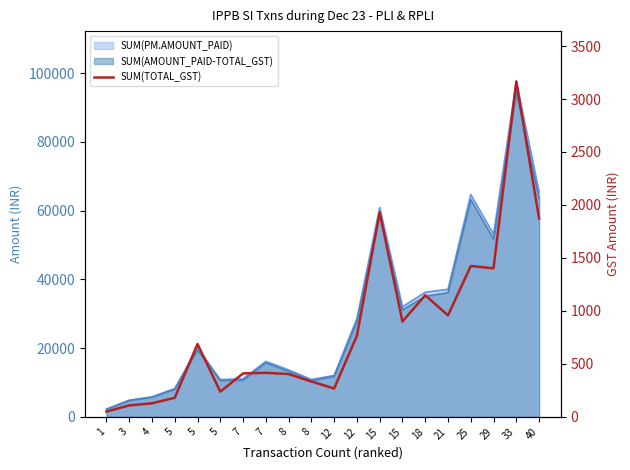

What is the difference between the second highest and minimum values?

1880